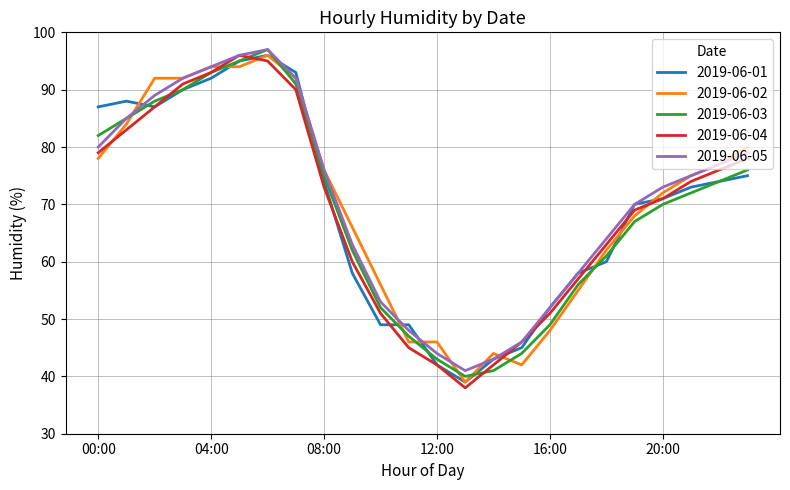

What is the maximum value for 2019-06-01?

96